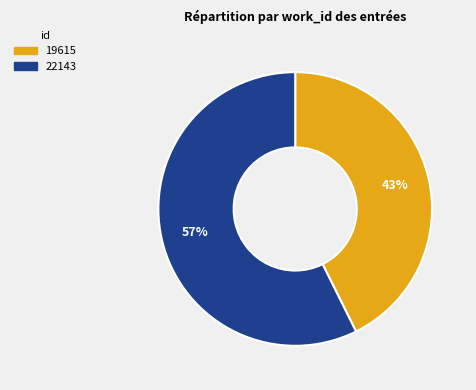

Which category accounts for the majority?

22143